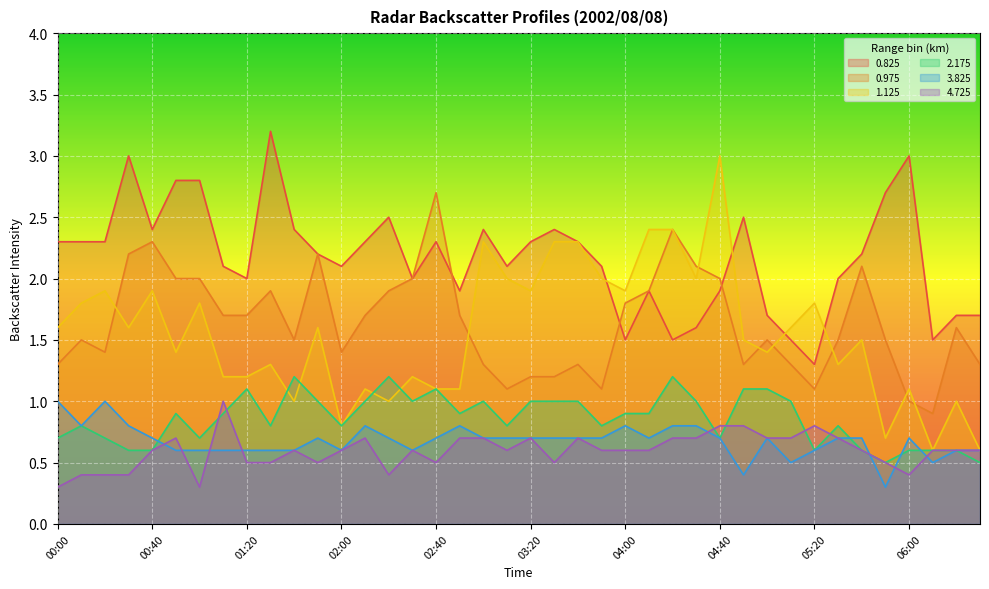

At which category is the sum across all series the highest?

04:40